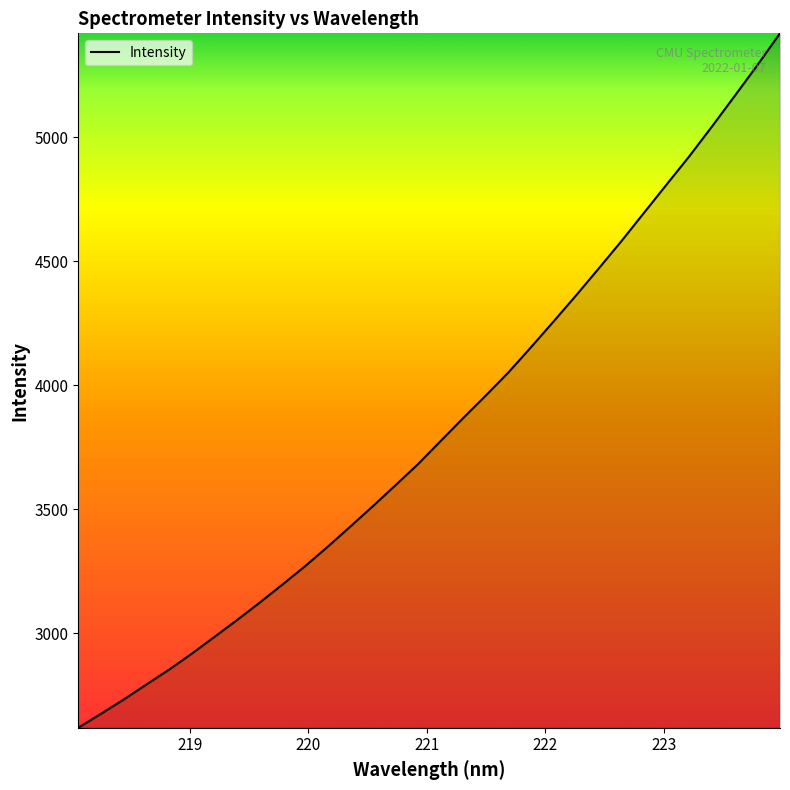

What is the difference between the maximum and minimum values?

2801.4